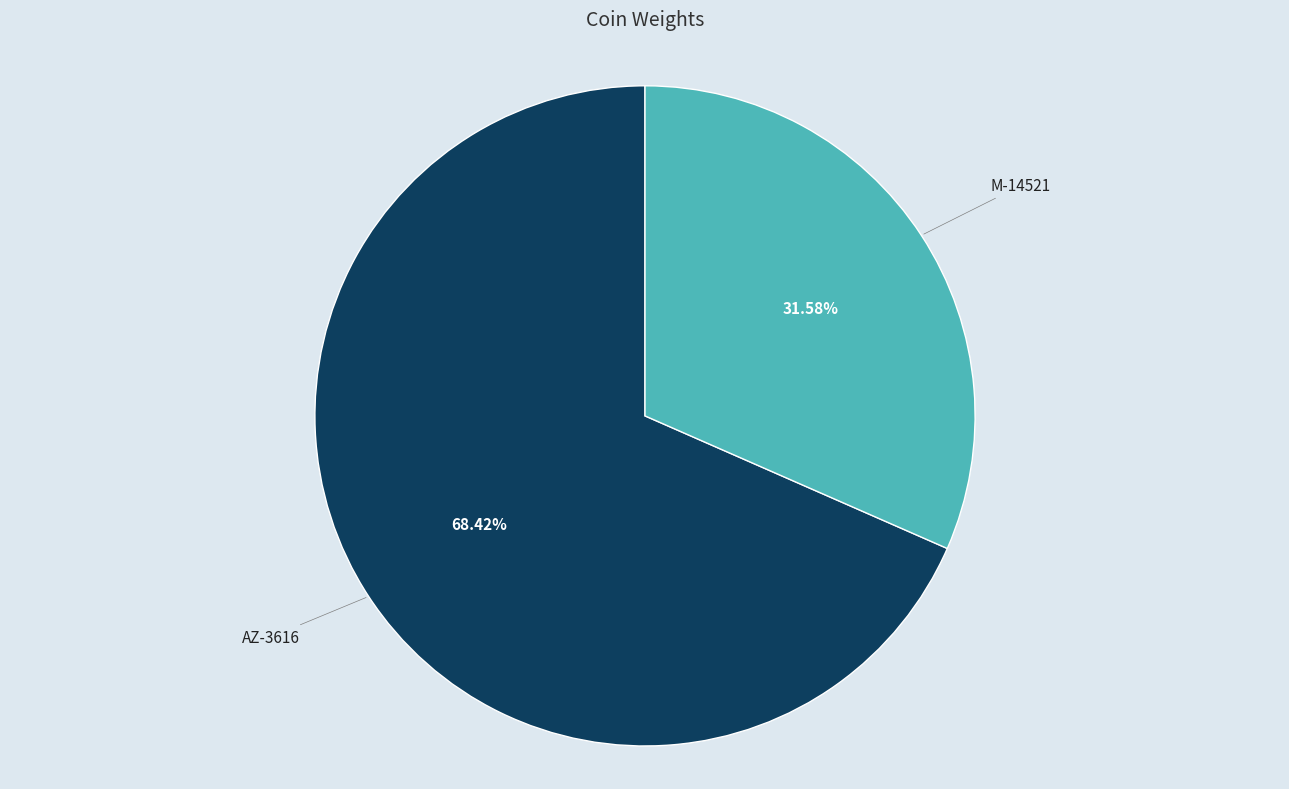

To the nearest percent, what is the average slice percentage?

50%